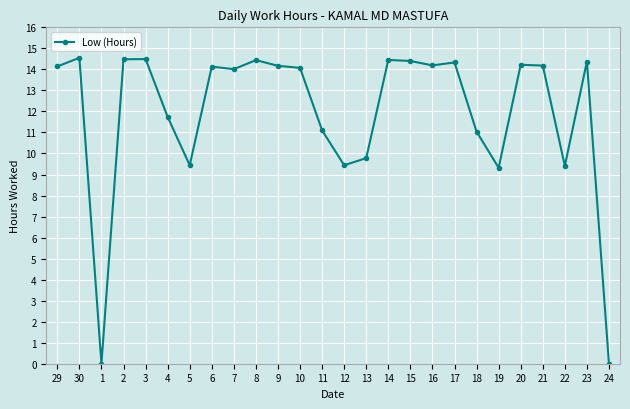

What position from the left is 4?

6